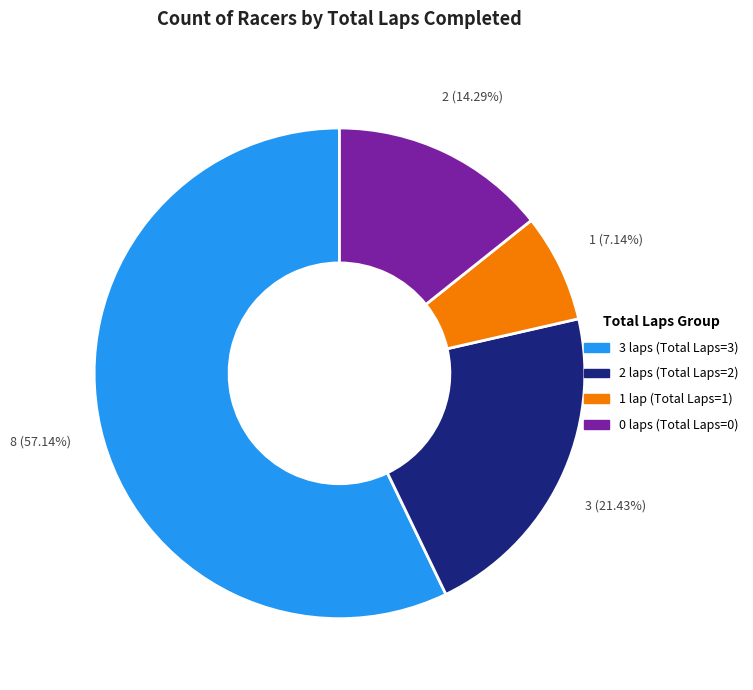

Which slice is the largest?

3 laps (Total Laps=3)